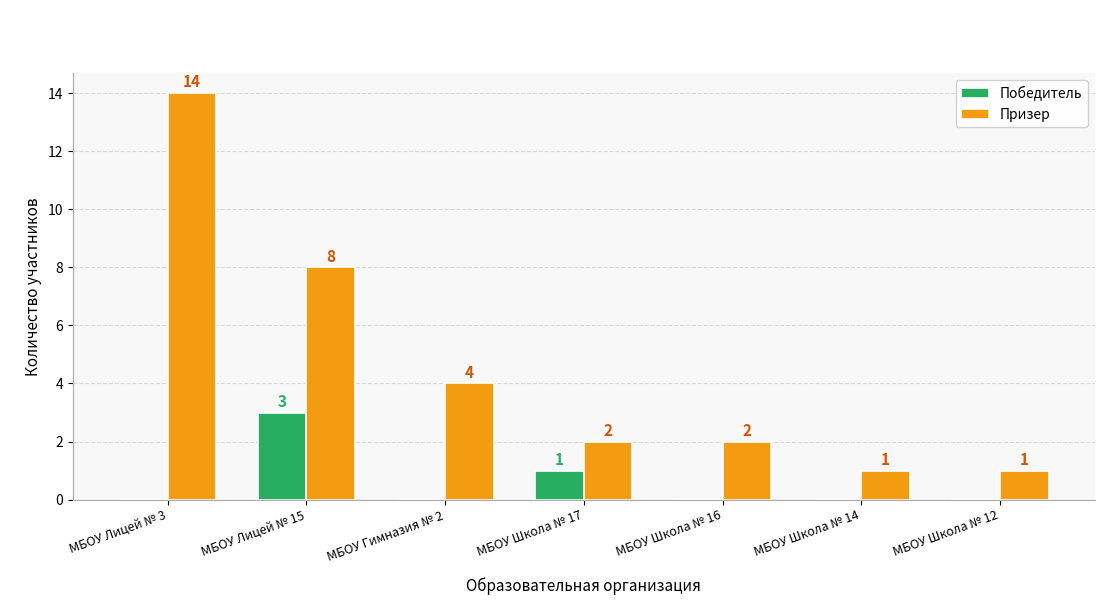

Which series changed the most between МБОУ Гимназия № 2 and МБОУ Школа № 12?

Призер